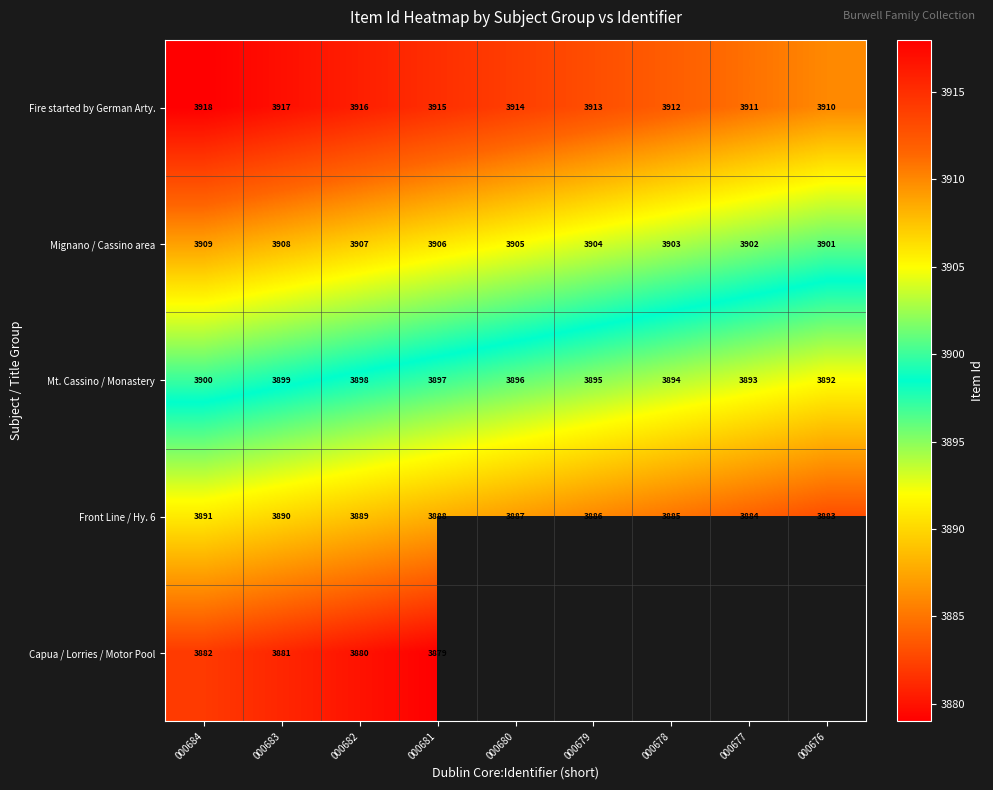

How many Fire started by German Arty. values are between 3912 and 3916?

5